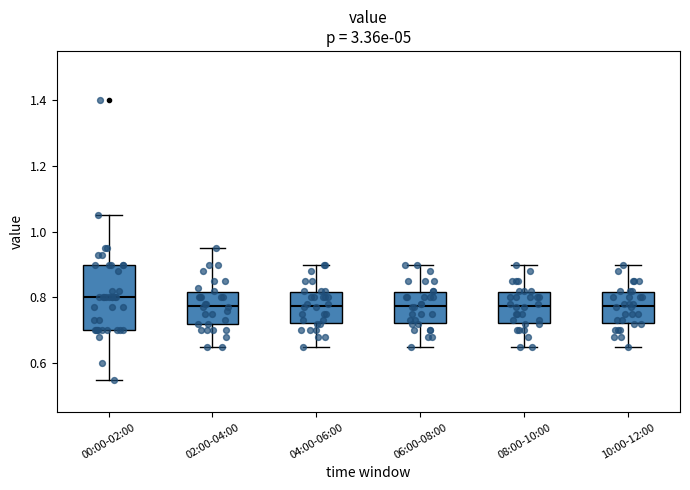

Reading left to right, transcribe this box plot: for each box, give where its median line is, the range the box spans, and where its two whiskers end, as read against the y-axis. The values are not printed on the chart, so give them approximately, as read against the axis.

00:00-02:00: median 0.80, box 0.70 to 0.90, whiskers 0.56 to 1.06
02:00-04:00: median 0.78, box 0.72 to 0.82, whiskers 0.66 to 0.96
04:00-06:00: median 0.78, box 0.72 to 0.82, whiskers 0.66 to 0.90
06:00-08:00: median 0.78, box 0.72 to 0.82, whiskers 0.66 to 0.90
08:00-10:00: median 0.78, box 0.72 to 0.82, whiskers 0.66 to 0.90
10:00-12:00: median 0.78, box 0.72 to 0.82, whiskers 0.66 to 0.90